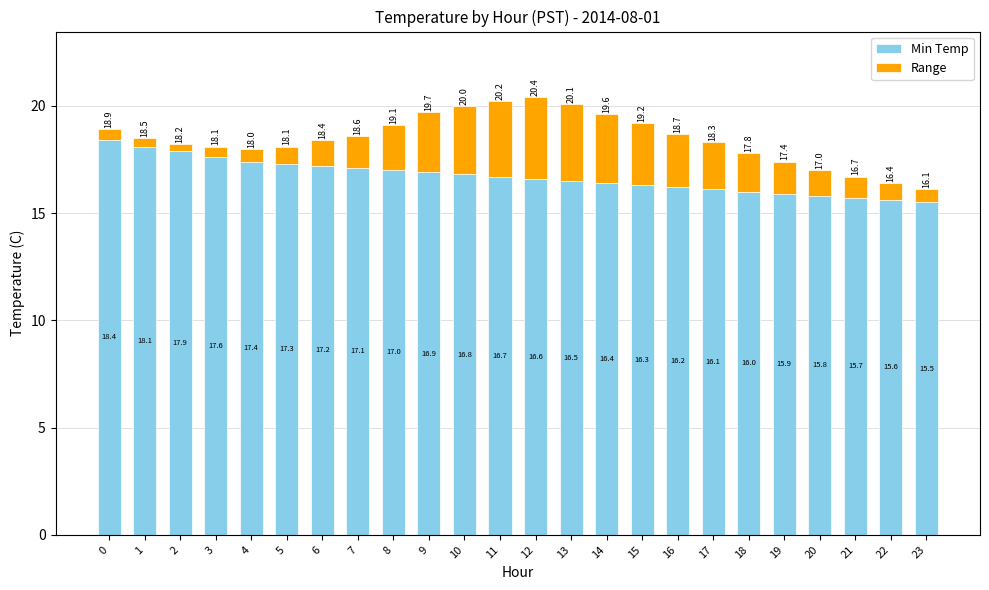

What is the lowest value of the Min Temp series?

15.5